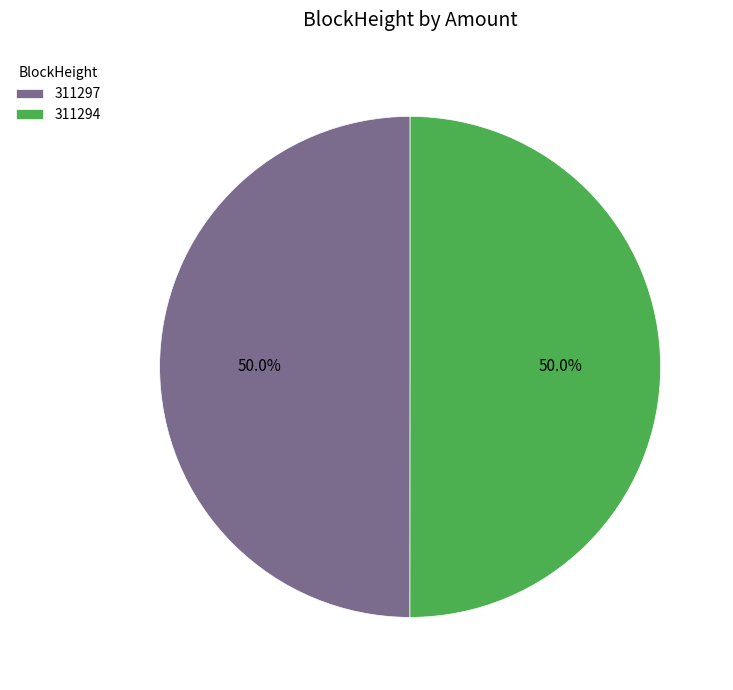

What portion of the pie excludes 311294?

50.0%